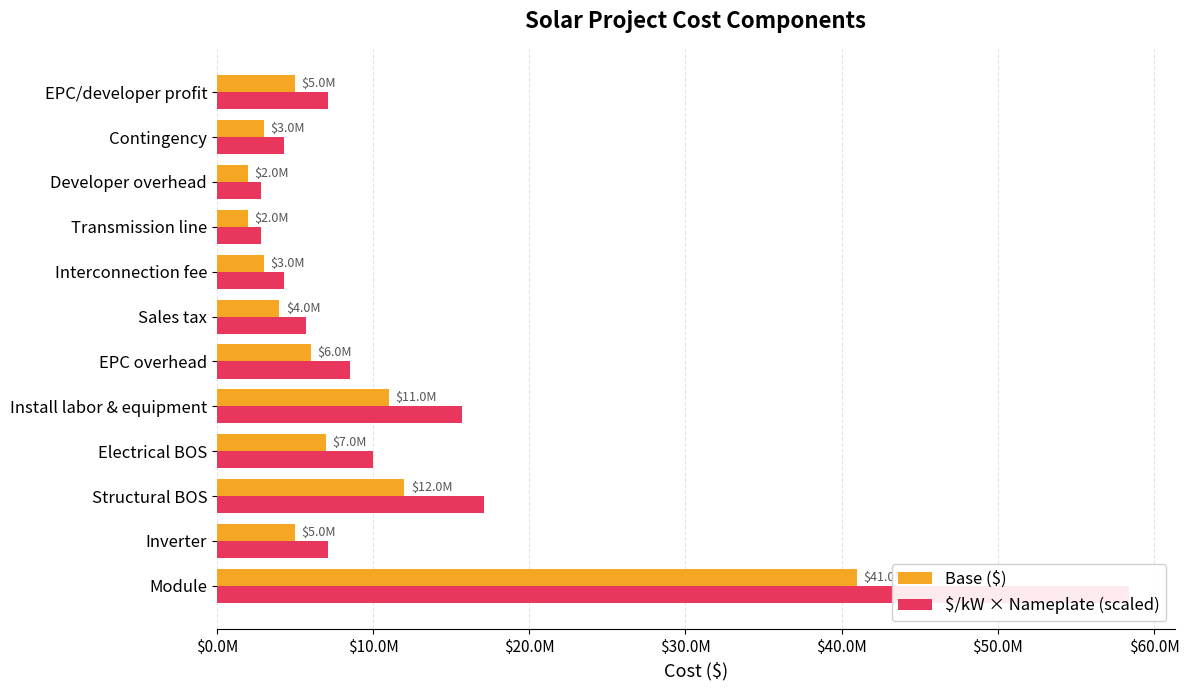

Which series has the widest spread of values?

$/kW × Nameplate (scaled)